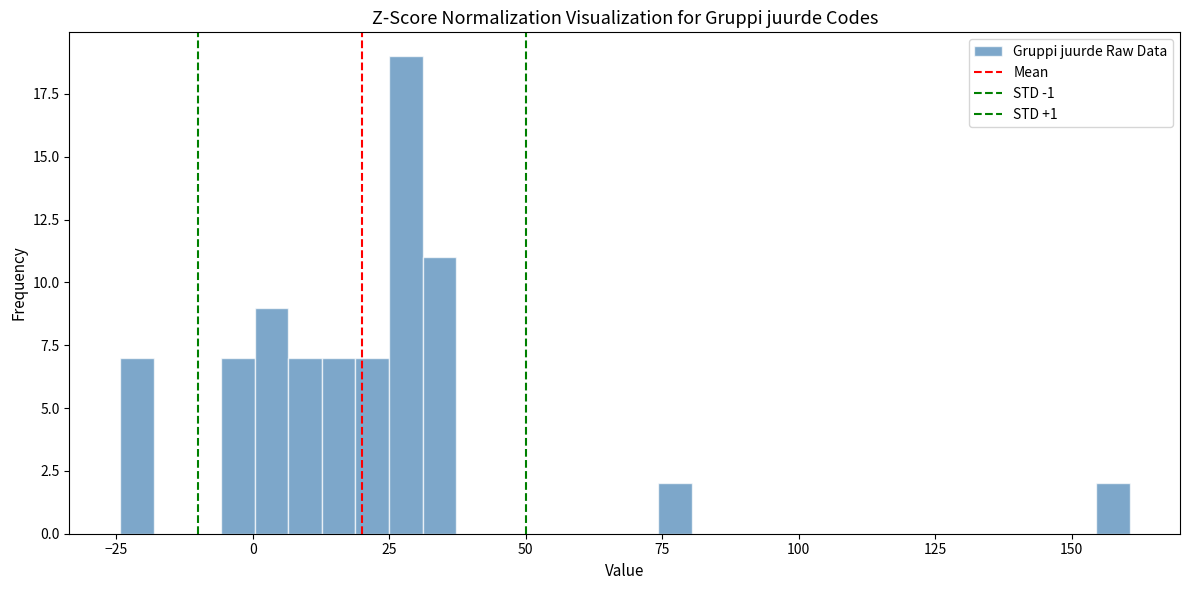

Around what value on the x-axis is the tallest bar? Give the approximate position of its centre, as read against the axis.

30